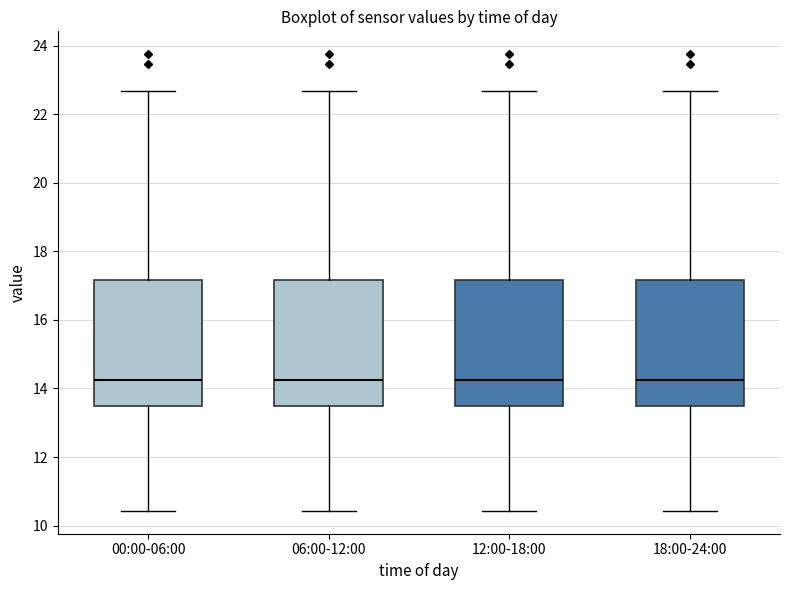

Reading left to right, read every box against the y-axis: the position of its median line, the range the box covers, and the ends of its whiskers. The values are not printed on the chart, so give them approximately, as read against the axis.

00:00-06:00: median 14.2, box 13.4 to 17.2, whiskers 10.4 to 22.6
06:00-12:00: median 14.2, box 13.4 to 17.2, whiskers 10.4 to 22.6
12:00-18:00: median 14.2, box 13.4 to 17.2, whiskers 10.4 to 22.6
18:00-24:00: median 14.2, box 13.4 to 17.2, whiskers 10.4 to 22.6